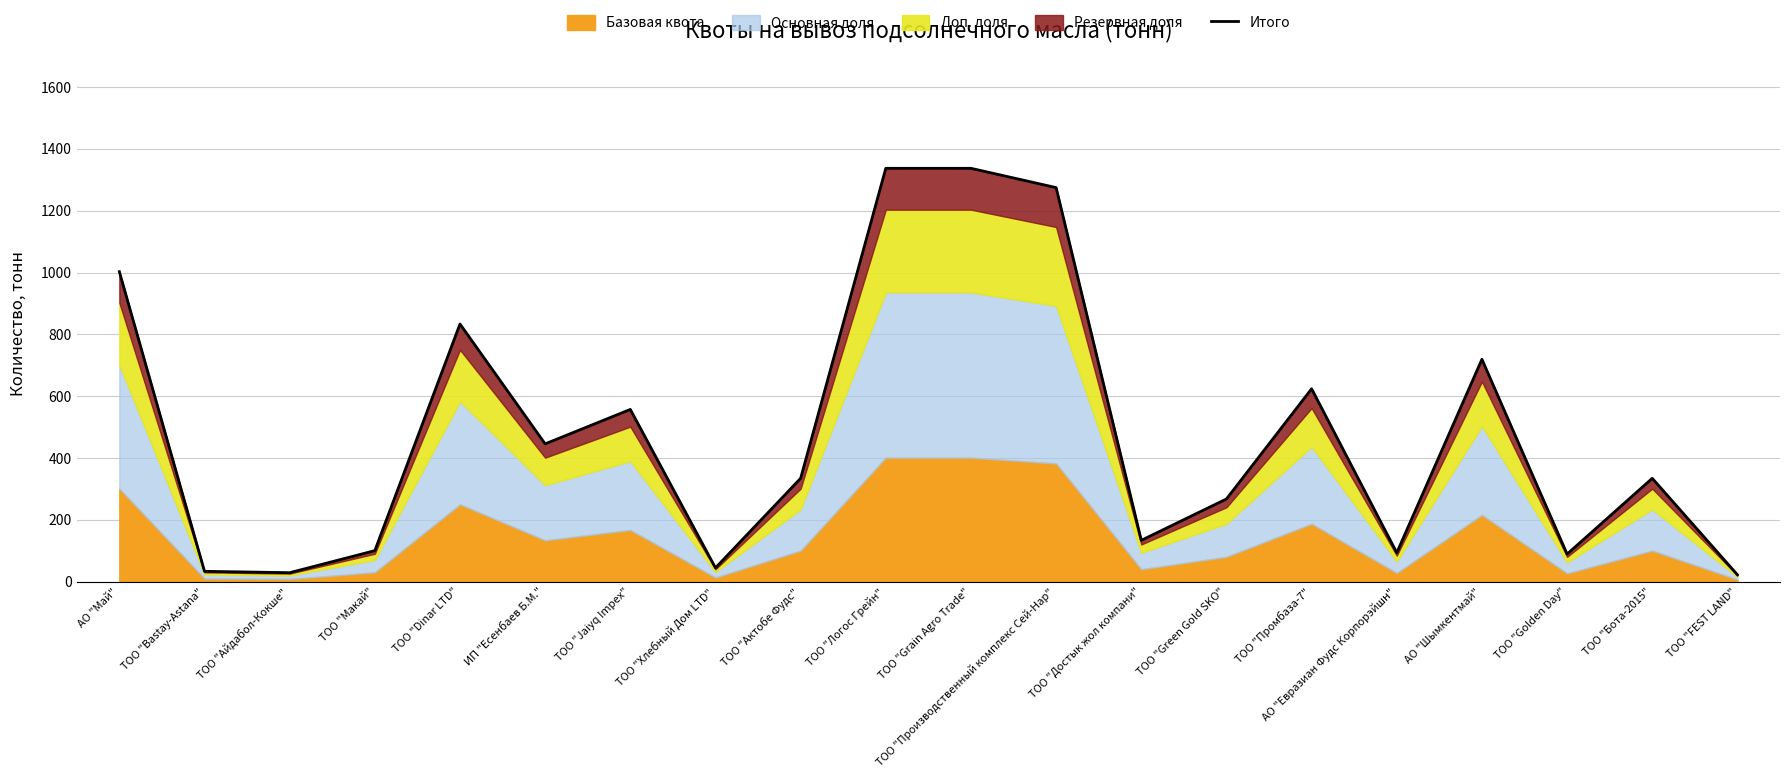

Where does the data first go above 334?

АО "Май"